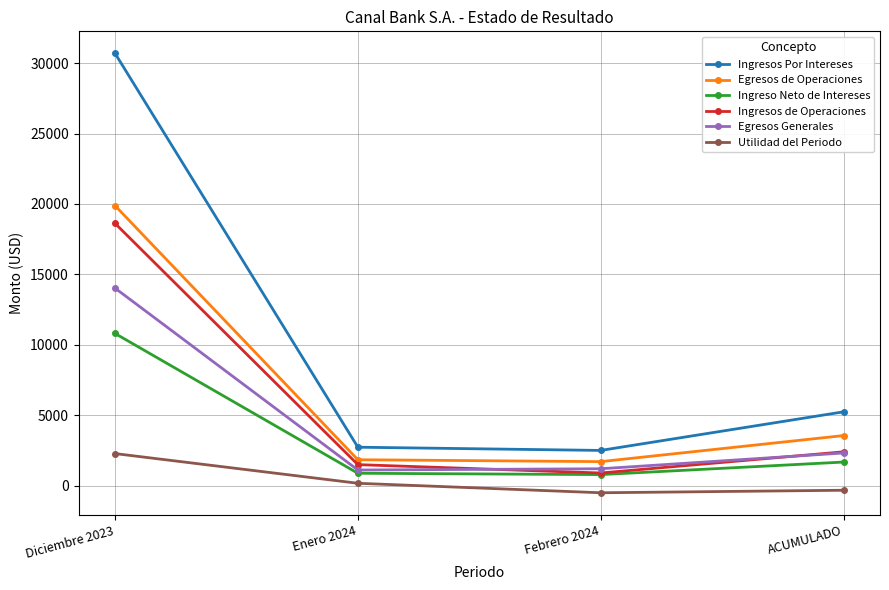

Is the value of Egresos de Operaciones at Febrero 2024 greater than the value of Ingresos Por Intereses at Febrero 2024?

No